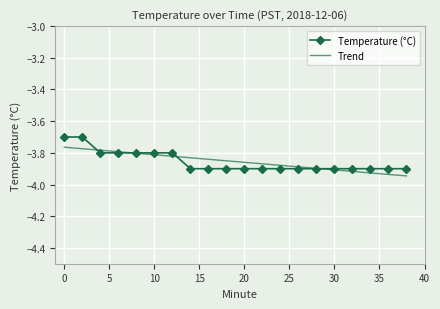

Between 4 and 10, which is larger?

4